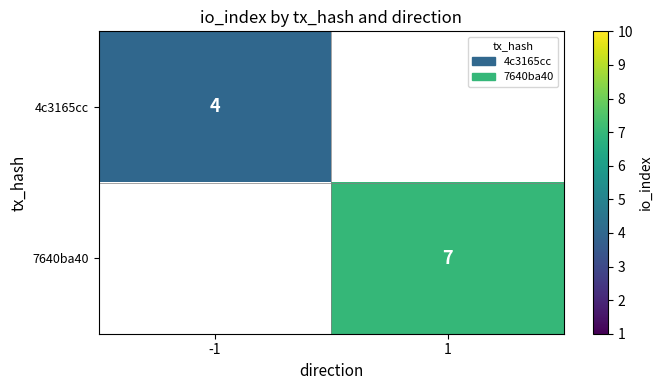

The 4c3165cc series shows 4 at -1. True or false?

True